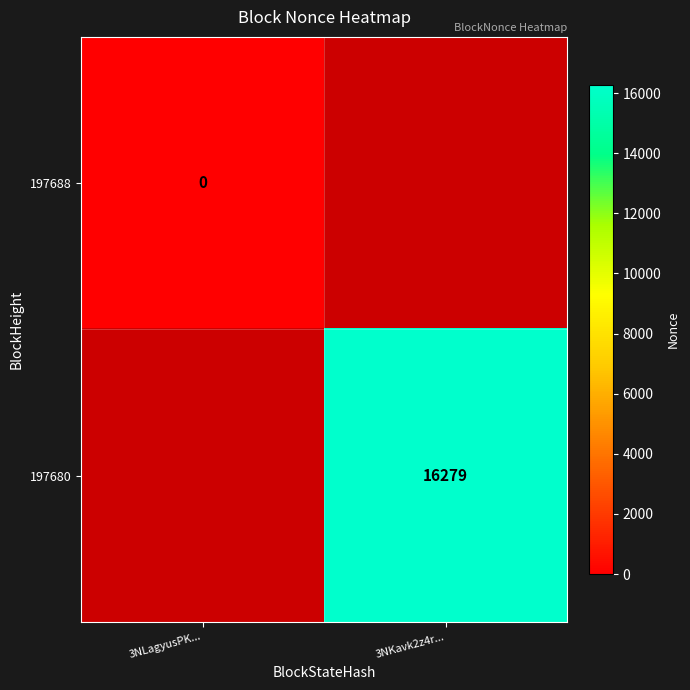

The value of 197680 at 3NKavk2z4r... is 9192. True or false?

False